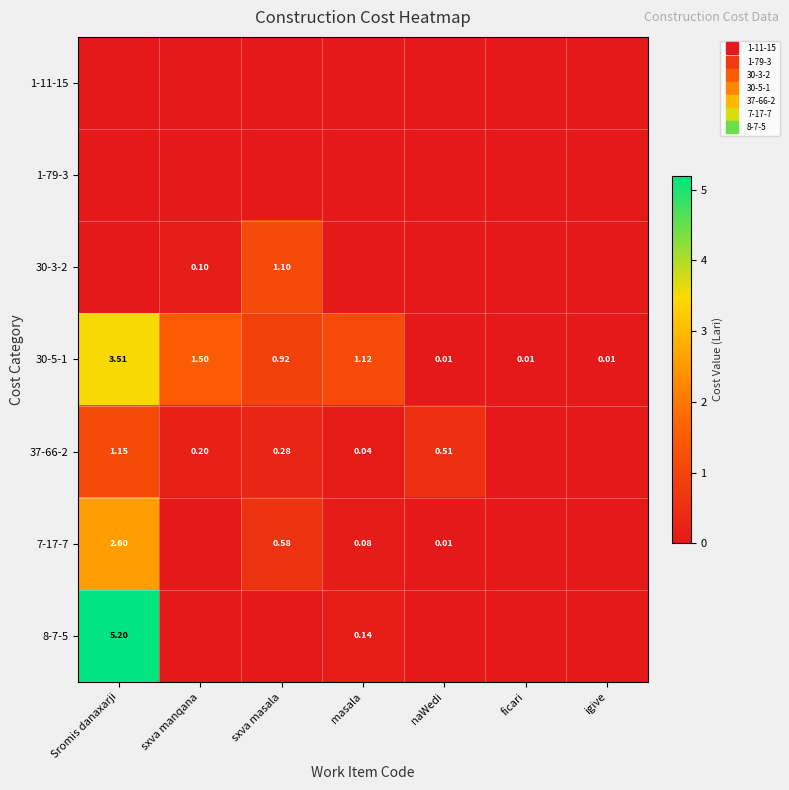

At which label is 1-79-3 closest to 0?

Sromis danaxarji